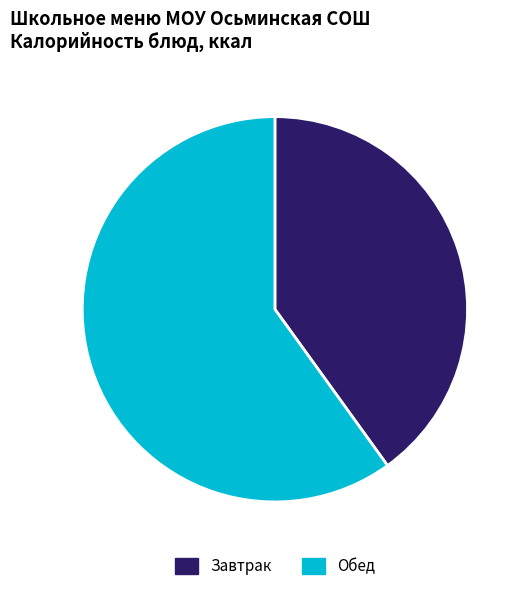

Does any single category account for the majority?

Yes